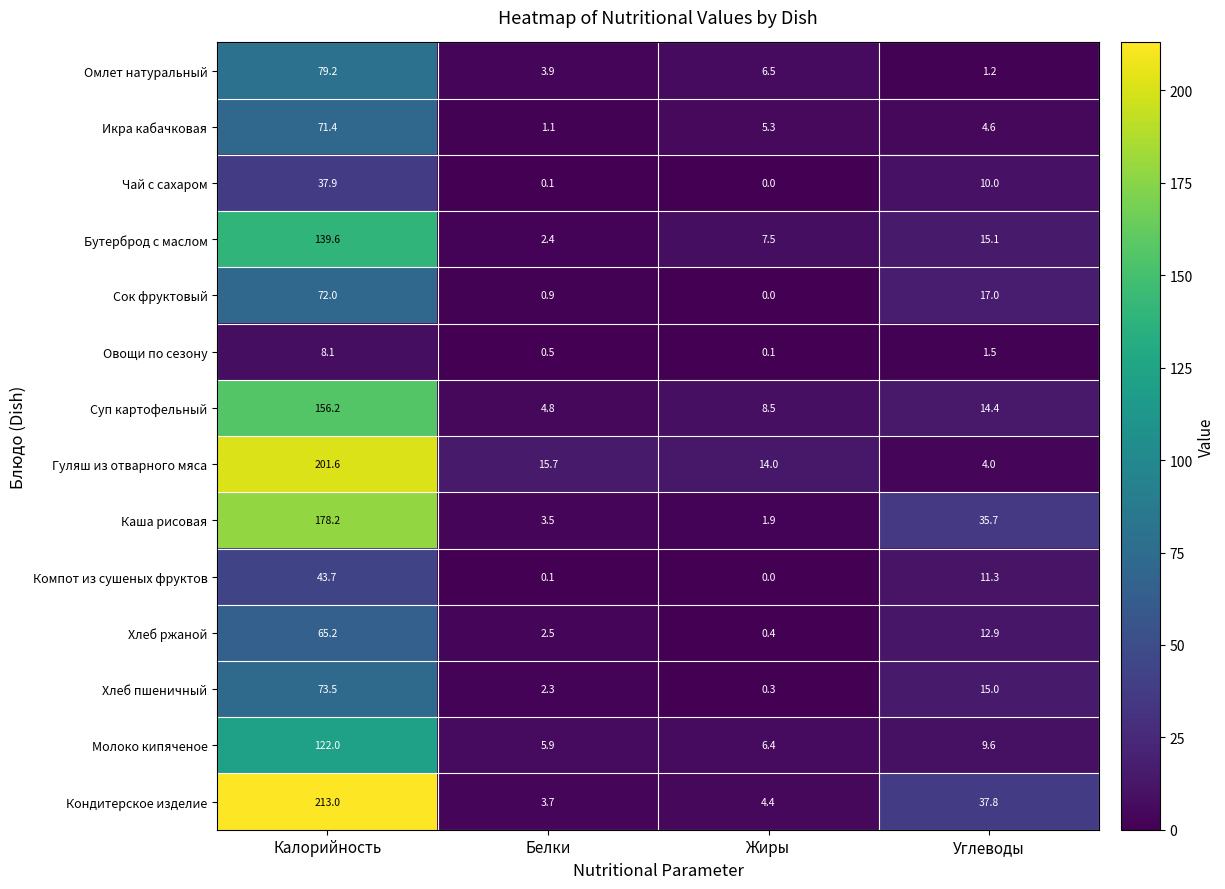

What is the maximum value shown in the chart?

213.0